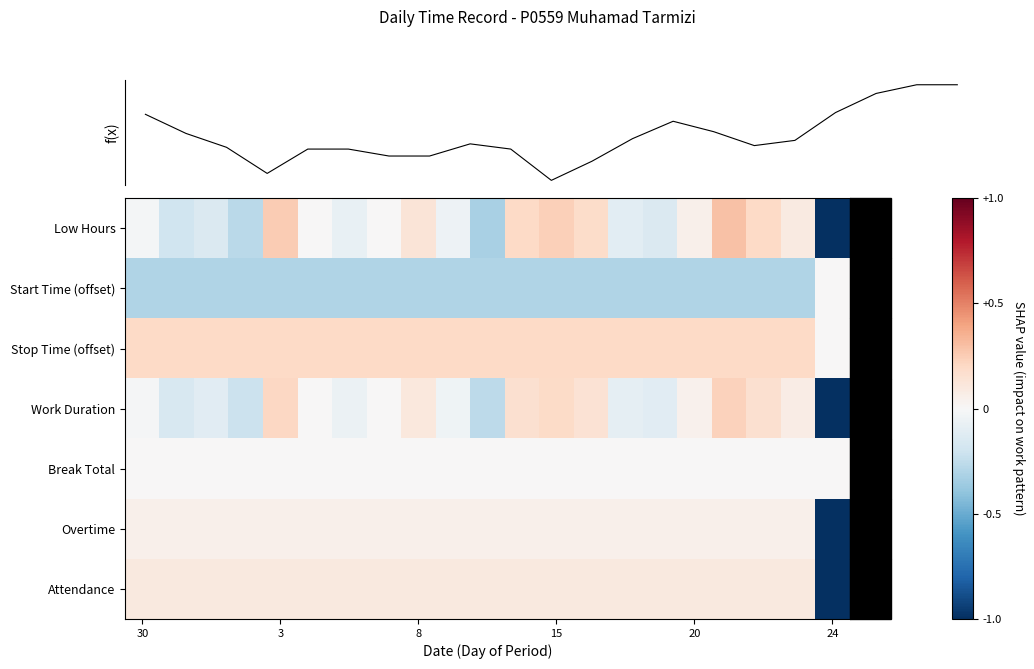

How many data points in Work Duration are less than 0?

10